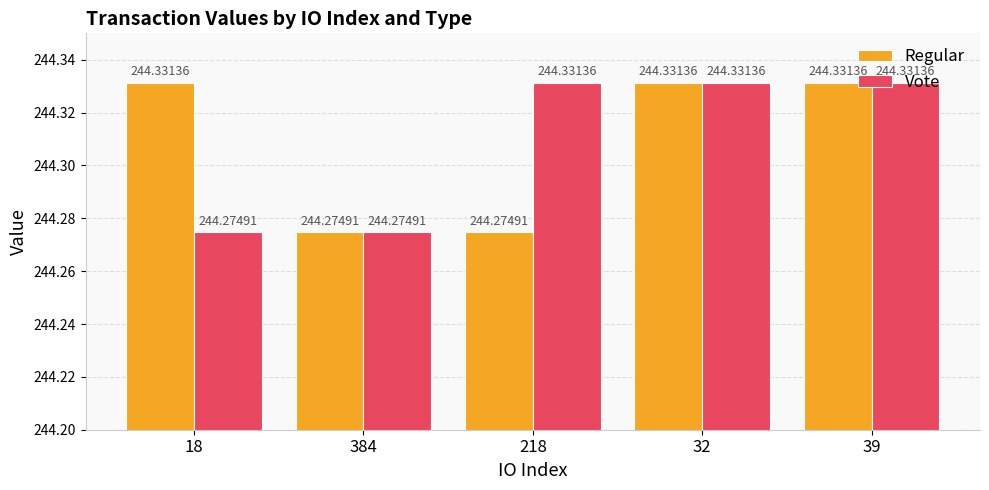

What is the difference between the maximum and minimum values in the Vote series?

0.1